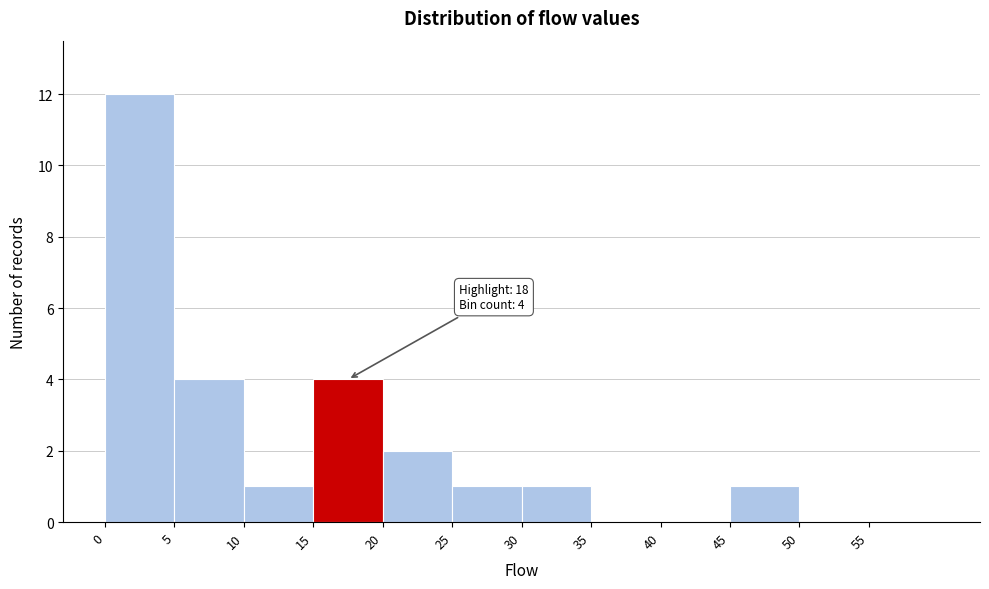

Which range on the x-axis has the tallest bar?

0 to 5